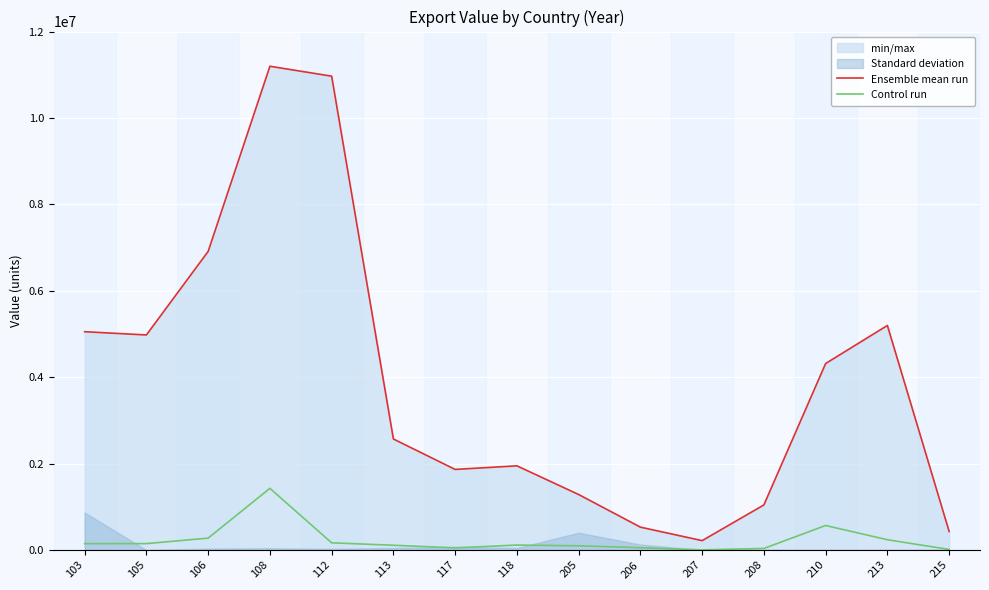

What is the total value across all series at 210?

4884520